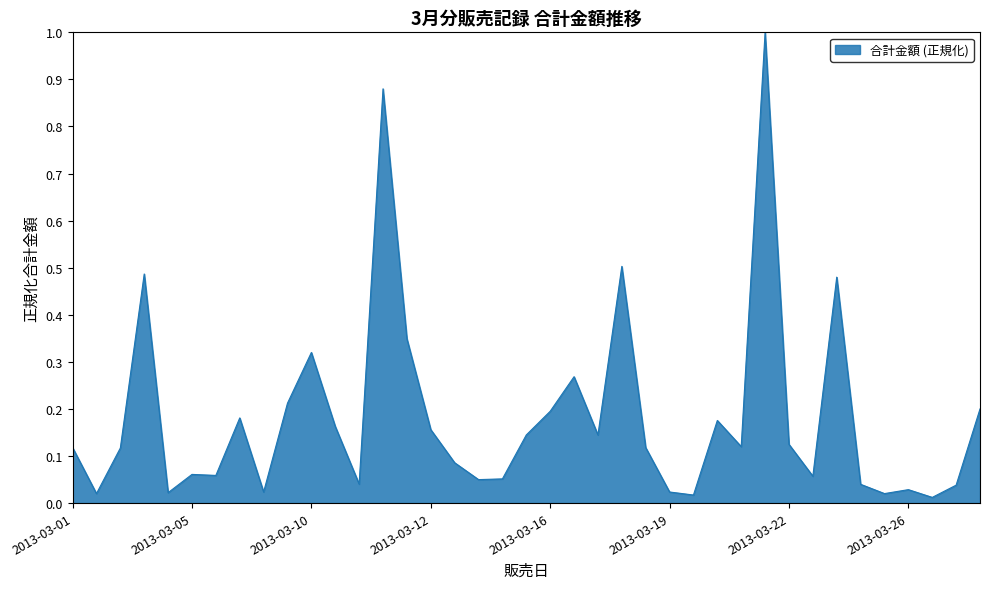

What is the greatest value displayed?

1.0